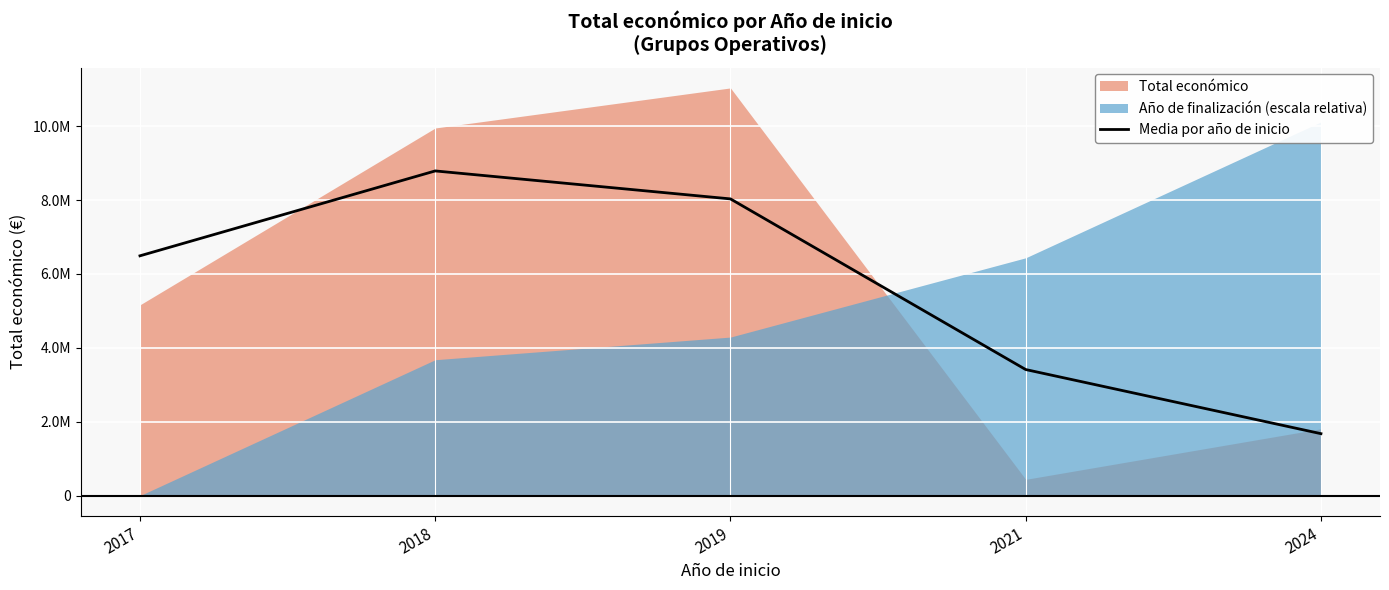

The chart shows a value of 5601545.0 at 2018. True or false?

False